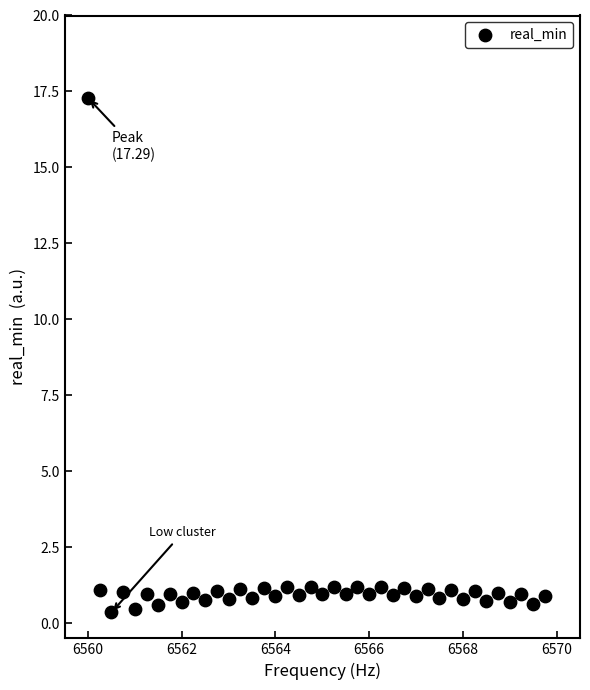

What is the range of Y values (max minus min)?

16.9